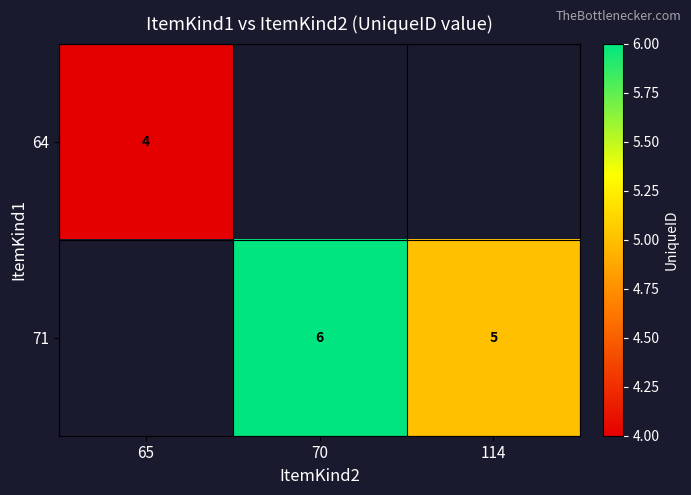

True or false: 71 has a value of 2 at 114.

False